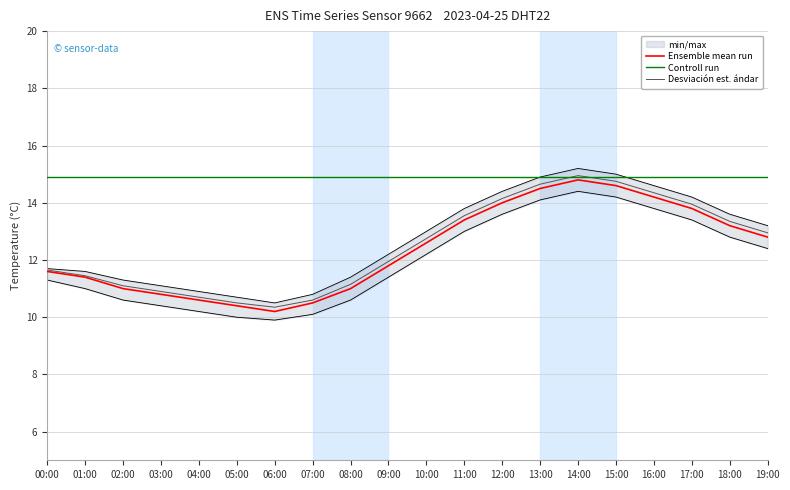

True or false: Controll run and Ensemble mean run cross at least once.

False